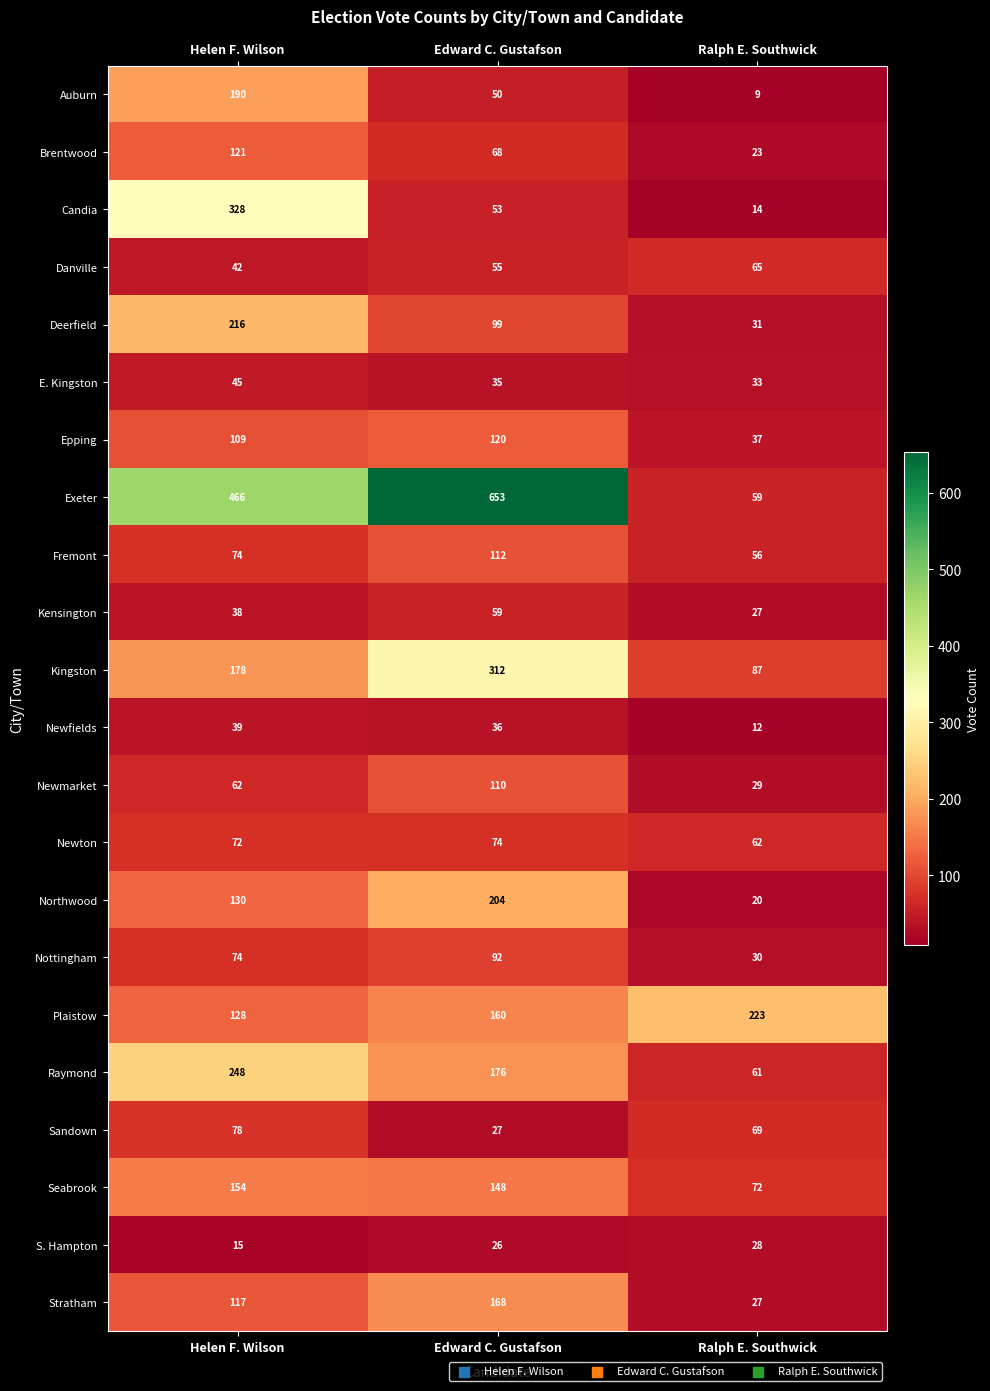

Is it true that Sandown equals 24 at Ralph E. Southwick?

False